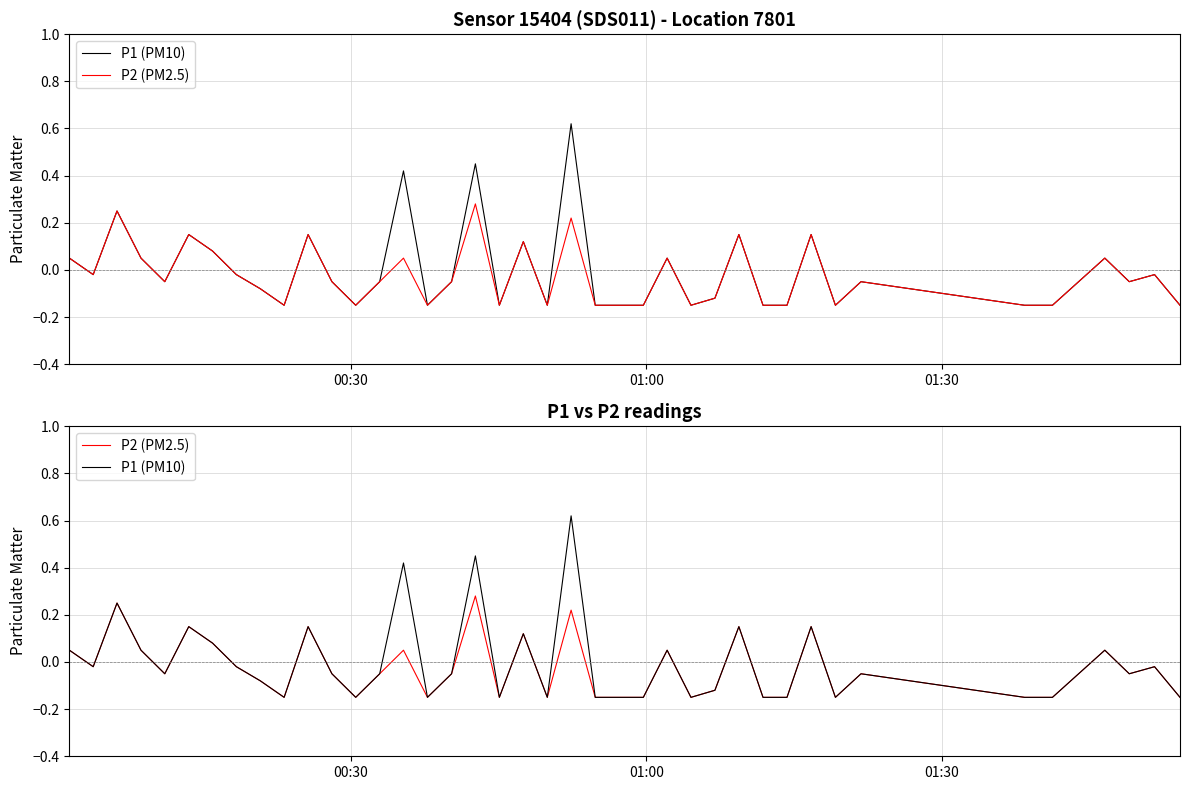

Reading right to left, list all the values displayed in this chart.

P1 (PM10): -0.1	-0.0	-0.0	0.1	-0.1	-0.1	-0.0	-0.1	0.1	-0.1	-0.1	0.1	-0.1	-0.1	0.1	-0.1	-0.1	-0.1	0.6	-0.1	0.1	-0.1	0.4	-0.0	-0.1	0.4	-0.0	-0.1	-0.0	0.1	-0.1	-0.1	-0.0	0.1	0.1	-0.0	0.1	0.2	-0.0	0.1
P2 (PM2.5): -0.1	-0.0	-0.0	0.1	-0.1	-0.1	-0.0	-0.1	0.1	-0.1	-0.1	0.1	-0.1	-0.1	0.1	-0.1	-0.1	-0.1	0.2	-0.1	0.1	-0.1	0.3	-0.0	-0.1	0.1	-0.0	-0.1	-0.0	0.1	-0.1	-0.1	-0.0	0.1	0.1	-0.0	0.1	0.2	-0.0	0.1